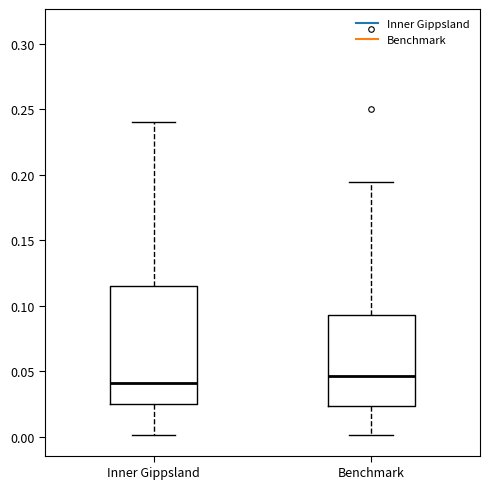

Comparing the boxes themselves (not the whiskers), which one is the tallest?

Inner Gippsland